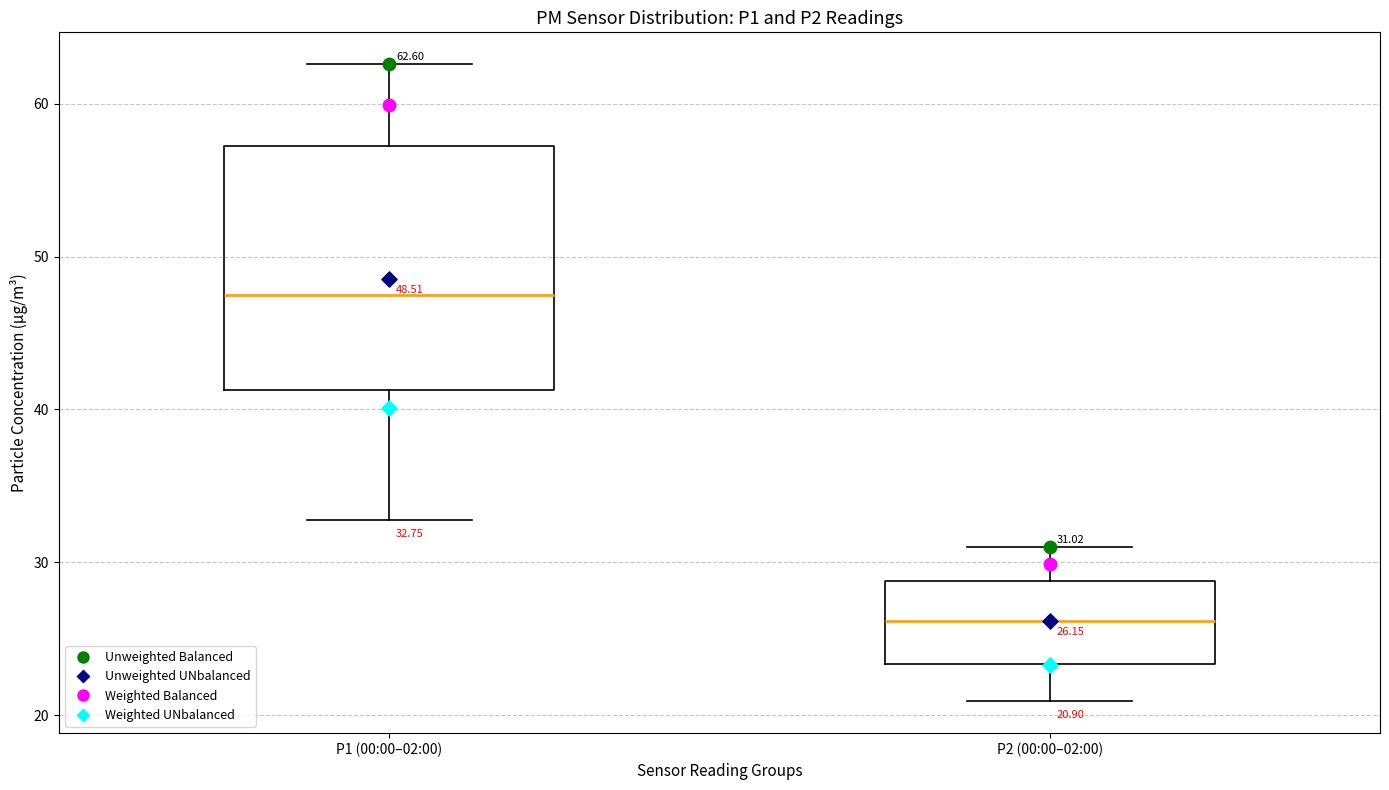

Which box has the lowest median line?

P2 (00:00–02:00)